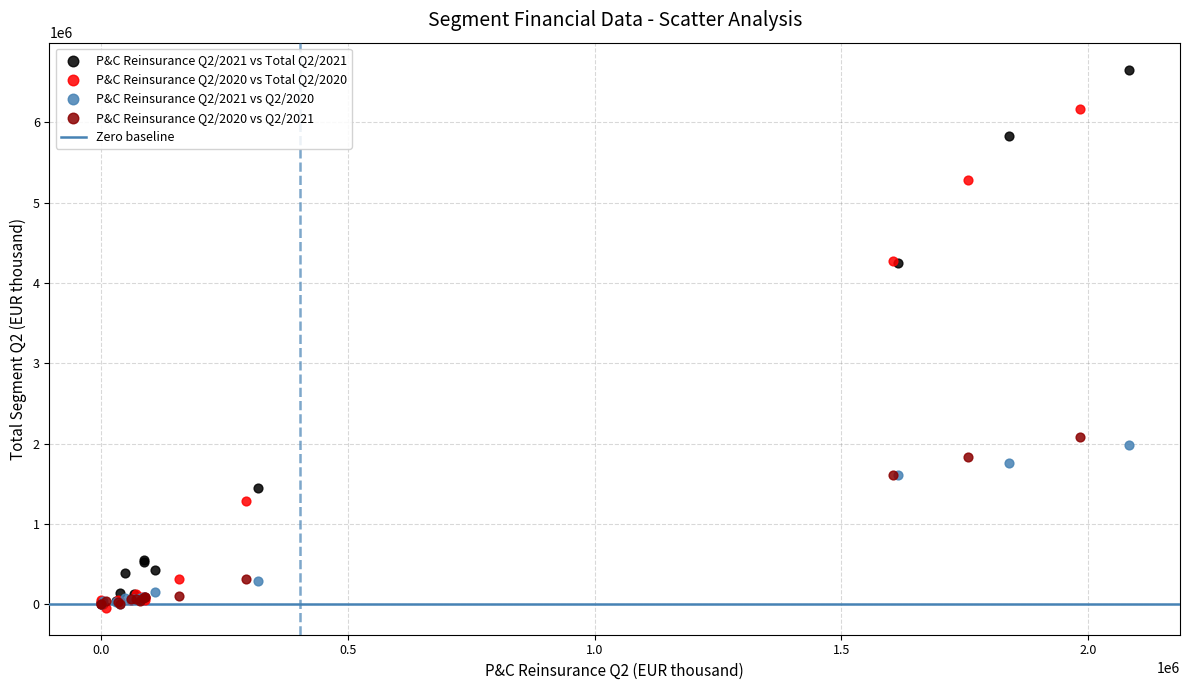

Which series contains the highest Y value?

P&C Reinsurance Q2/2021 vs Total Q2/2021